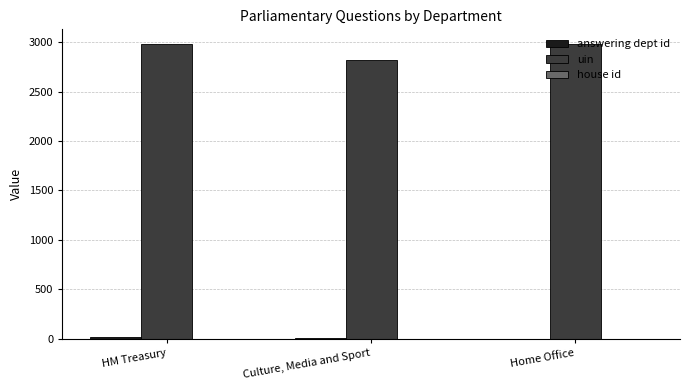

The uin series shows 5199 at HM Treasury. True or false?

False